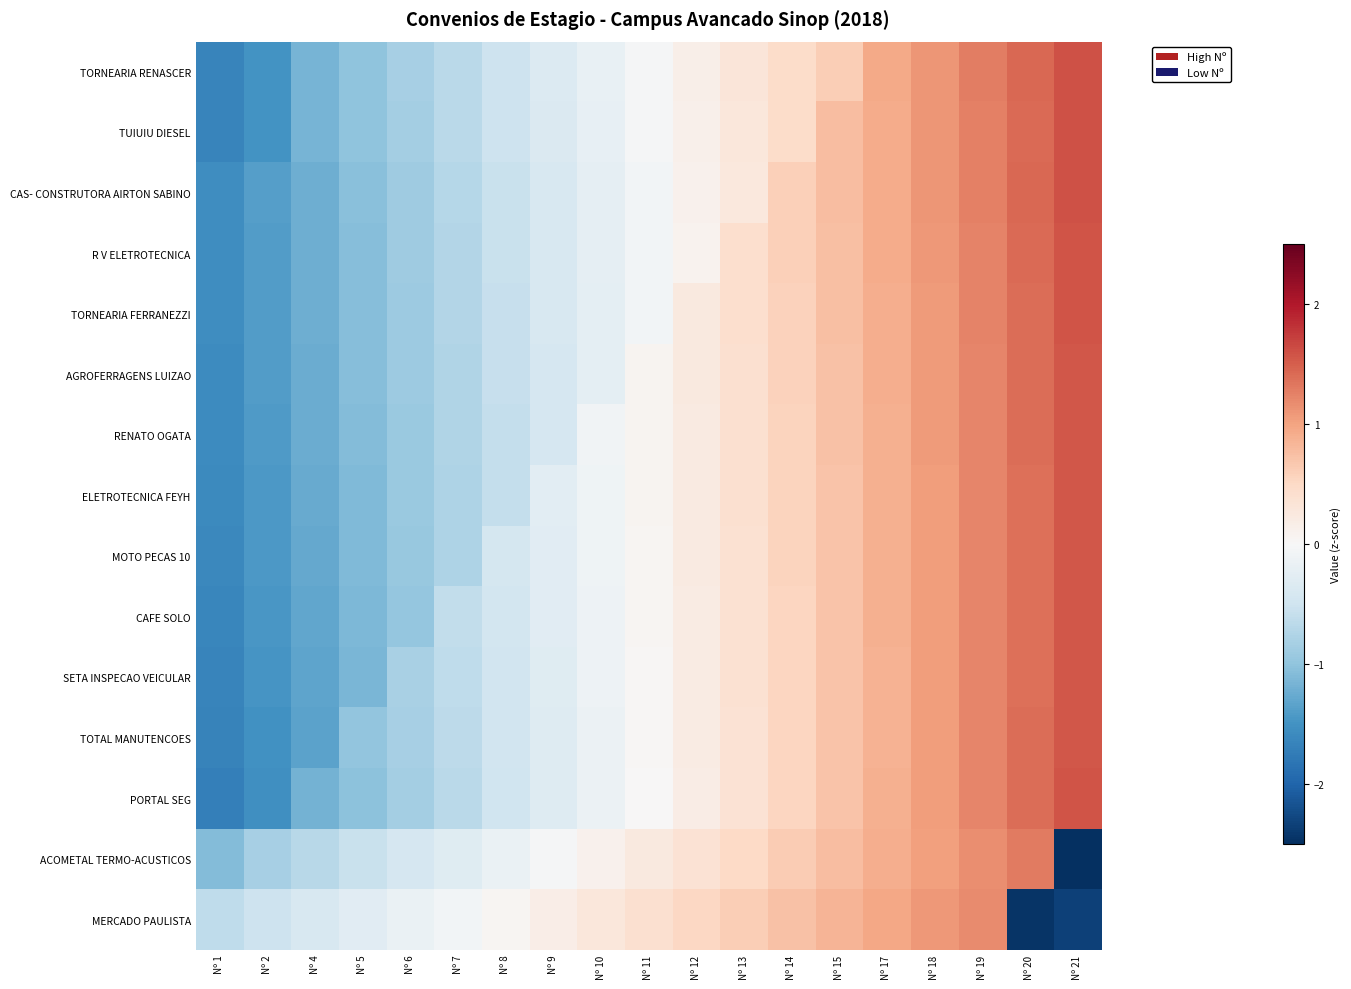

What is the greatest value displayed?

1.6